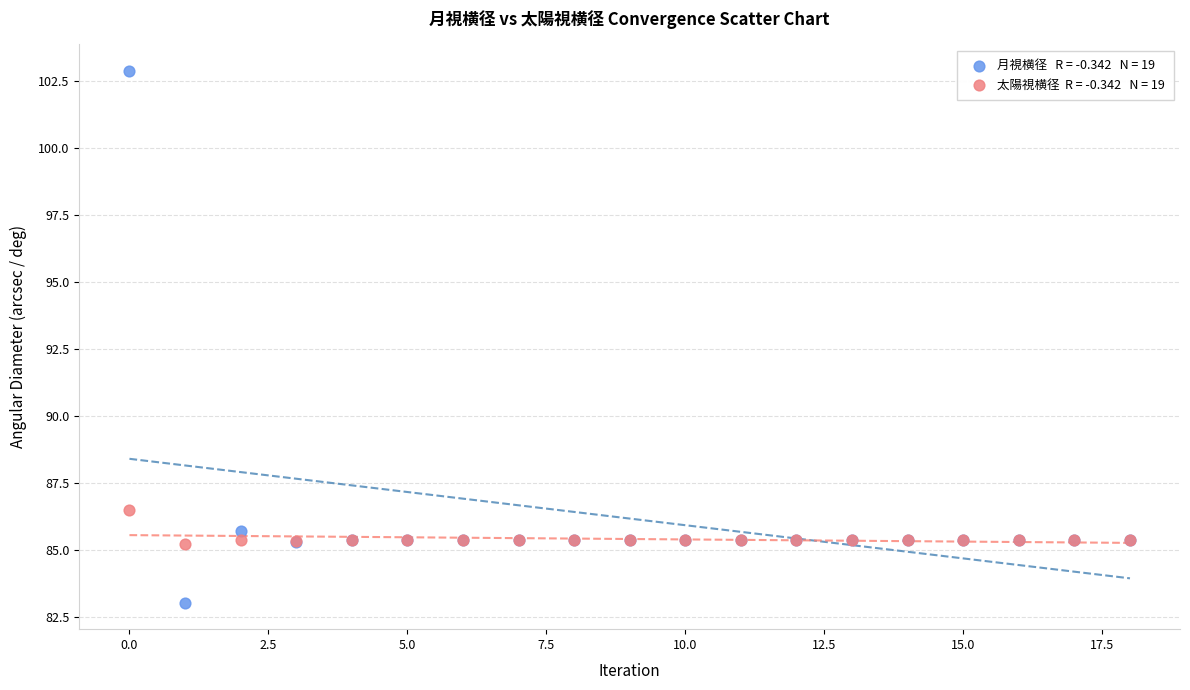

Across all series, what Y value is closest to 92?

86.5